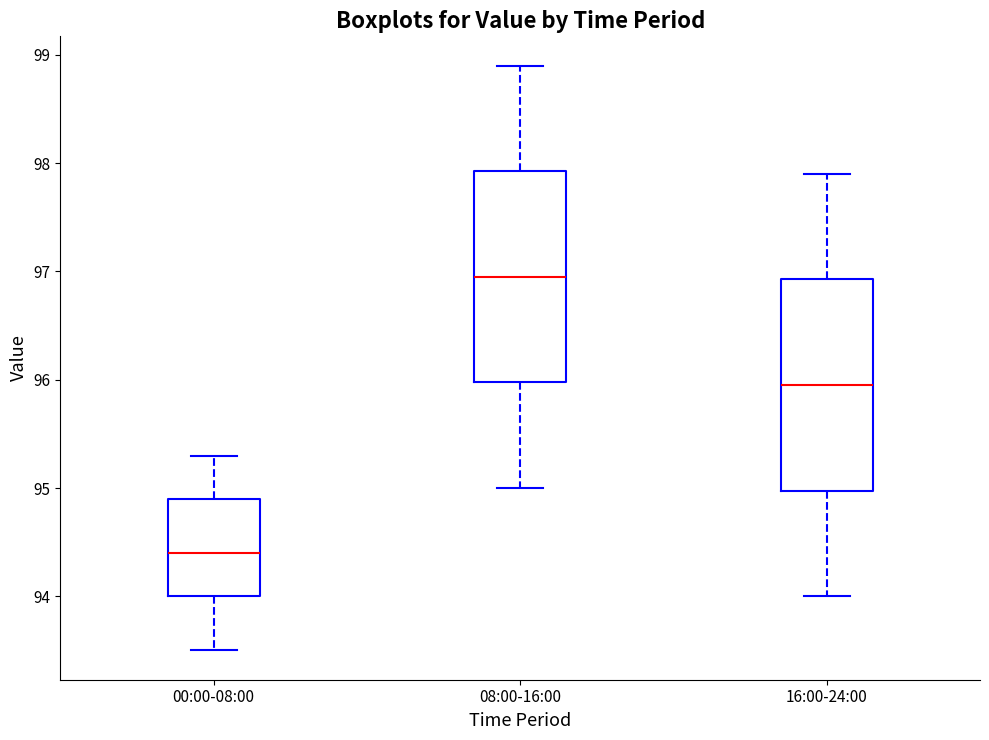

Where is the lower edge of the box for 08:00-16:00 on the y-axis? The values are not printed on the chart, so give them approximately, as read against the axis.

96.0